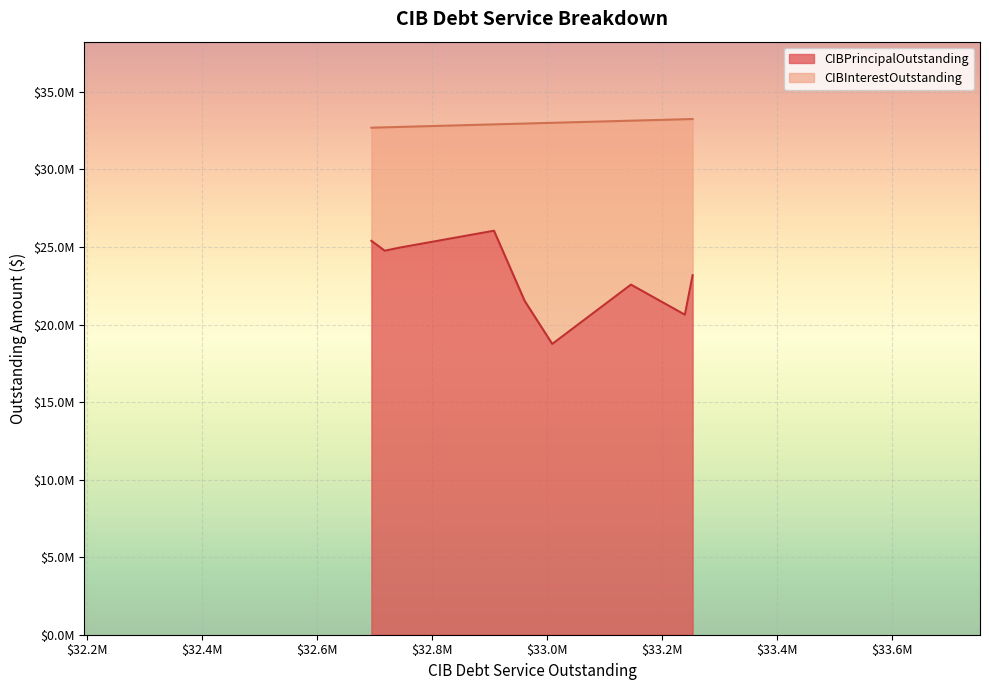

Is it true that CIBInterestOutstanding equals 7294132.7 at Fort Bend County MUD 167?

True